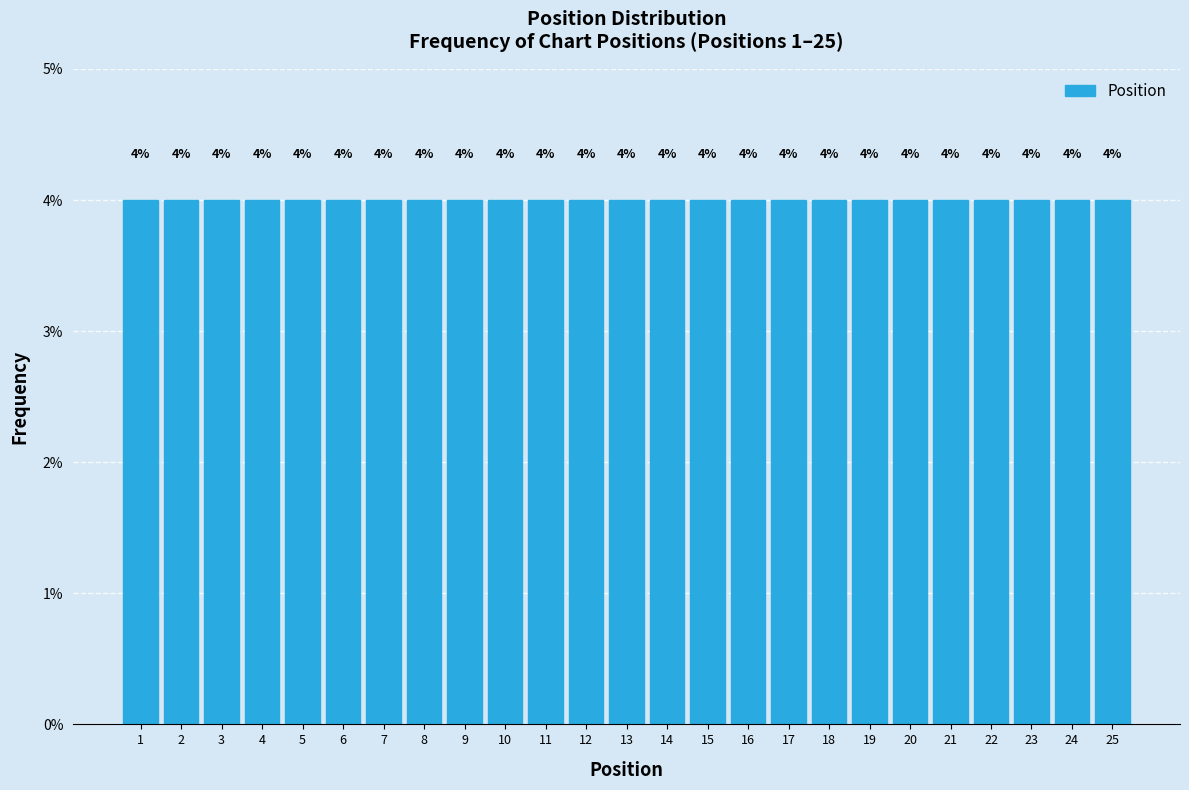

Reading left to right, list every bar in this chart as the range it spans on the x-axis followed by its height.

0.5 to 1.5: 4
1.5 to 2.5: 4
2.5 to 3.5: 4
3.5 to 4.5: 4
4.5 to 5.5: 4
5.5 to 6.5: 4
6.5 to 7.5: 4
7.5 to 8.5: 4
8.5 to 9.5: 4
9.5 to 10.5: 4
10.5 to 11.5: 4
11.5 to 12.5: 4
12.5 to 13.5: 4
13.5 to 14.5: 4
14.5 to 15.5: 4
15.5 to 16.5: 4
16.5 to 17.5: 4
17.5 to 18.5: 4
18.5 to 19.5: 4
19.5 to 20.5: 4
20.5 to 21.5: 4
21.5 to 22.5: 4
22.5 to 23.5: 4
23.5 to 24.5: 4
24.5 to 25.5: 4